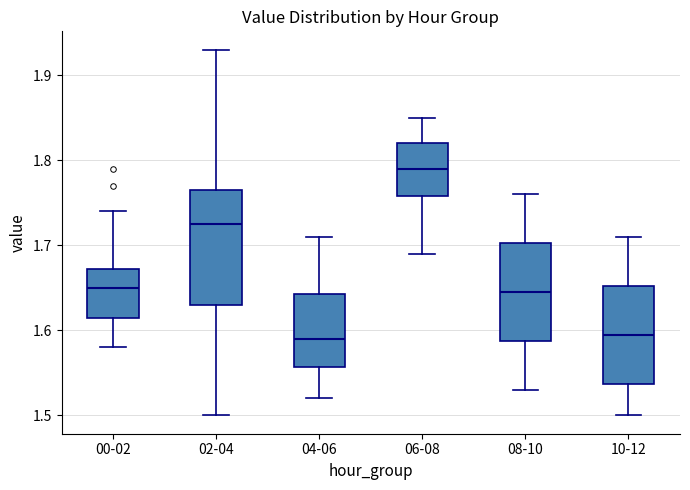

Reading left to right, read every box against the y-axis: the position of its median line, the range the box covers, and the ends of its whiskers. The values are not printed on the chart, so give them approximately, as read against the axis.

00-02: median 1.65, box 1.62 to 1.67, whiskers 1.58 to 1.74
02-04: median 1.73, box 1.63 to 1.77, whiskers 1.50 to 1.93
04-06: median 1.59, box 1.56 to 1.64, whiskers 1.52 to 1.71
06-08: median 1.79, box 1.76 to 1.82, whiskers 1.69 to 1.85
08-10: median 1.65, box 1.59 to 1.70, whiskers 1.53 to 1.76
10-12: median 1.60, box 1.54 to 1.65, whiskers 1.50 to 1.71